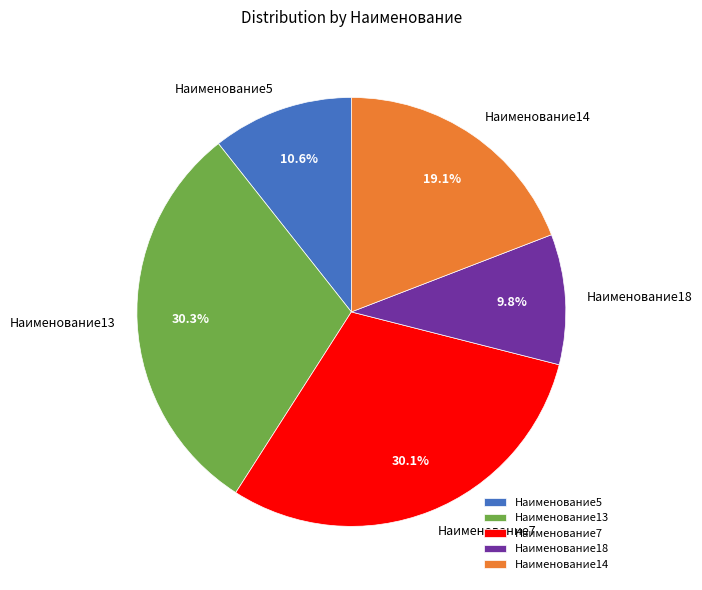

To the nearest percent, what is the average slice percentage?

20%